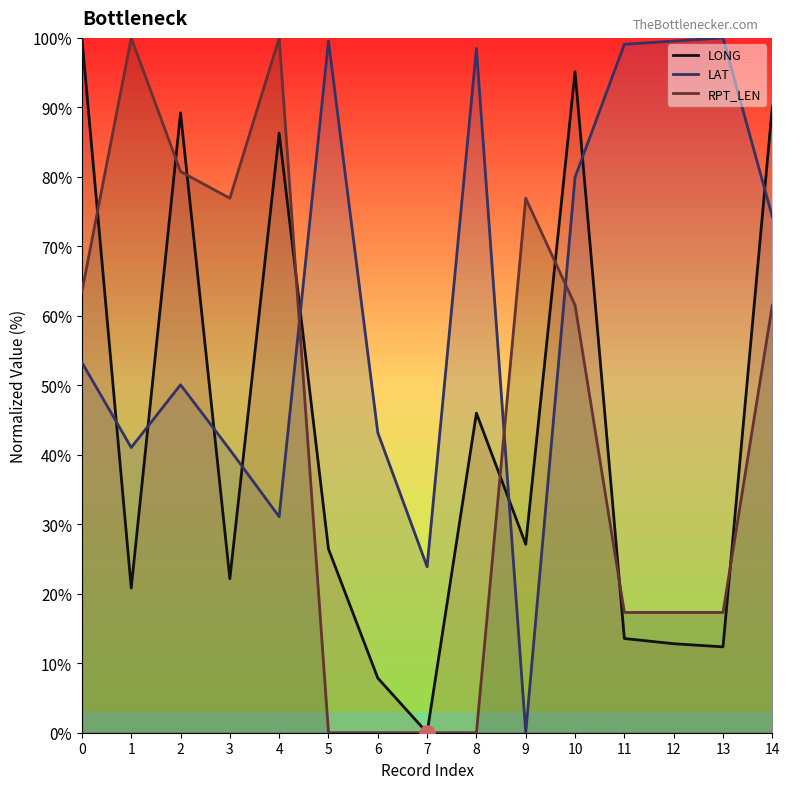

Which series reaches the maximum Y coordinate?

LONG